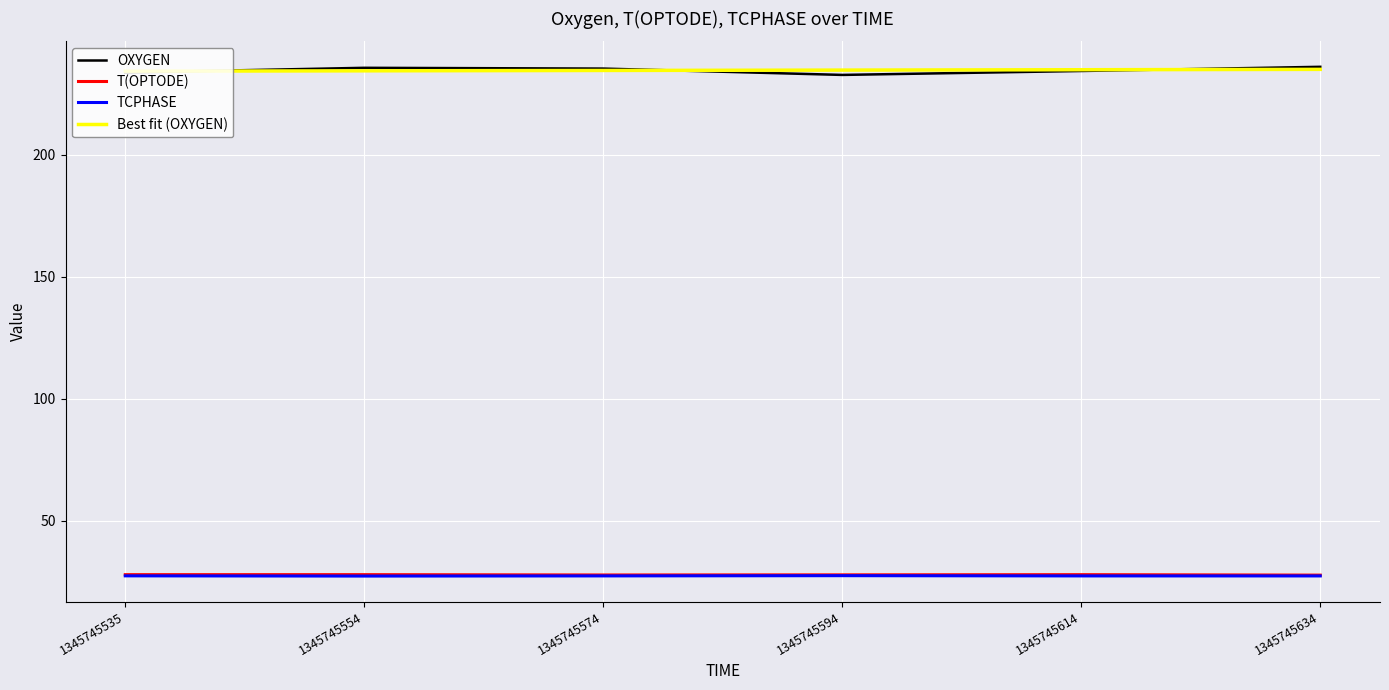

What is the spread (max minus min) of values at 1345745554?

208.2